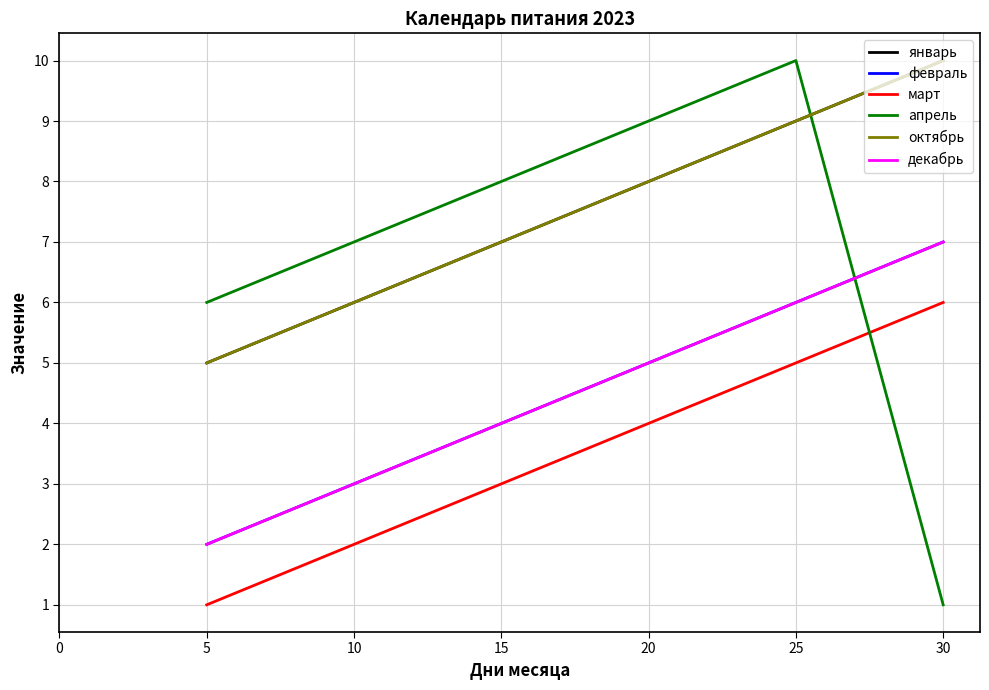

Where does the апрель series first go above 8?

20